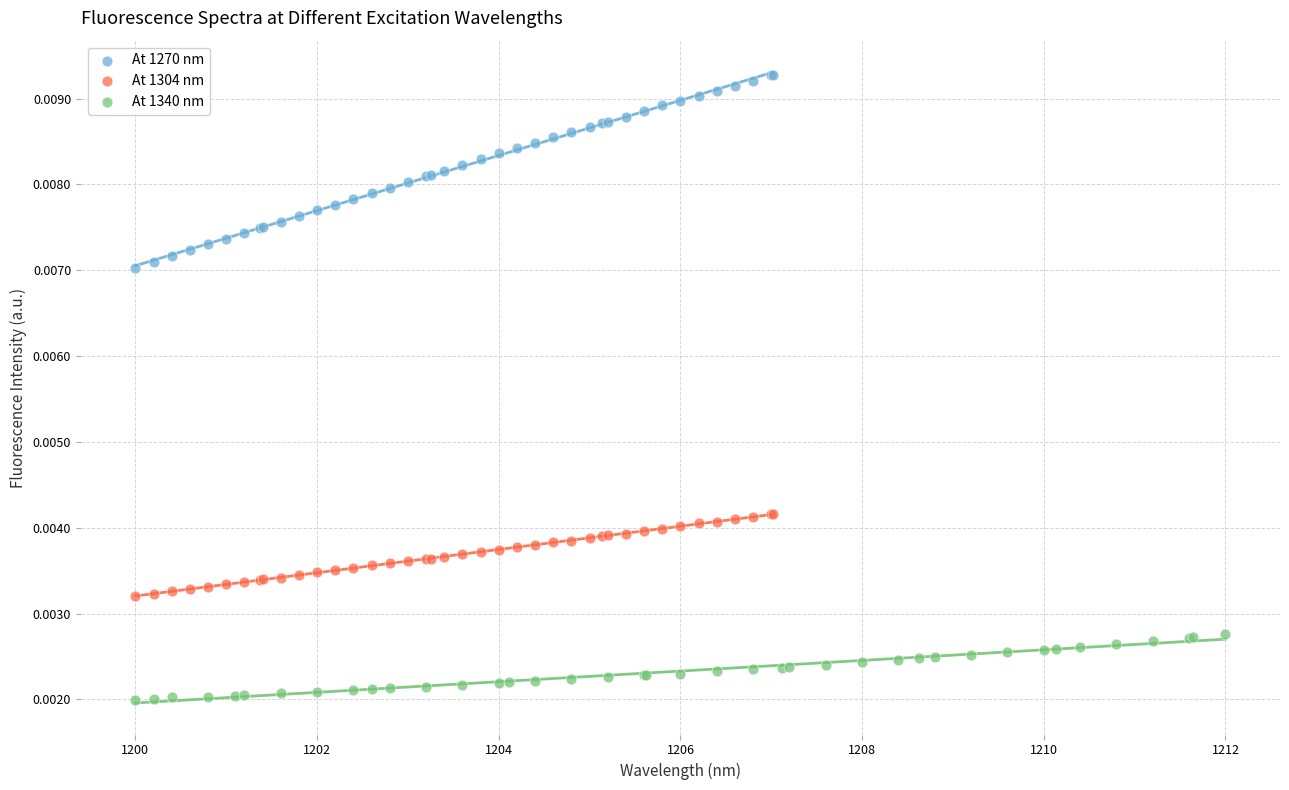

Which series contains the highest Y value?

At 1270 nm